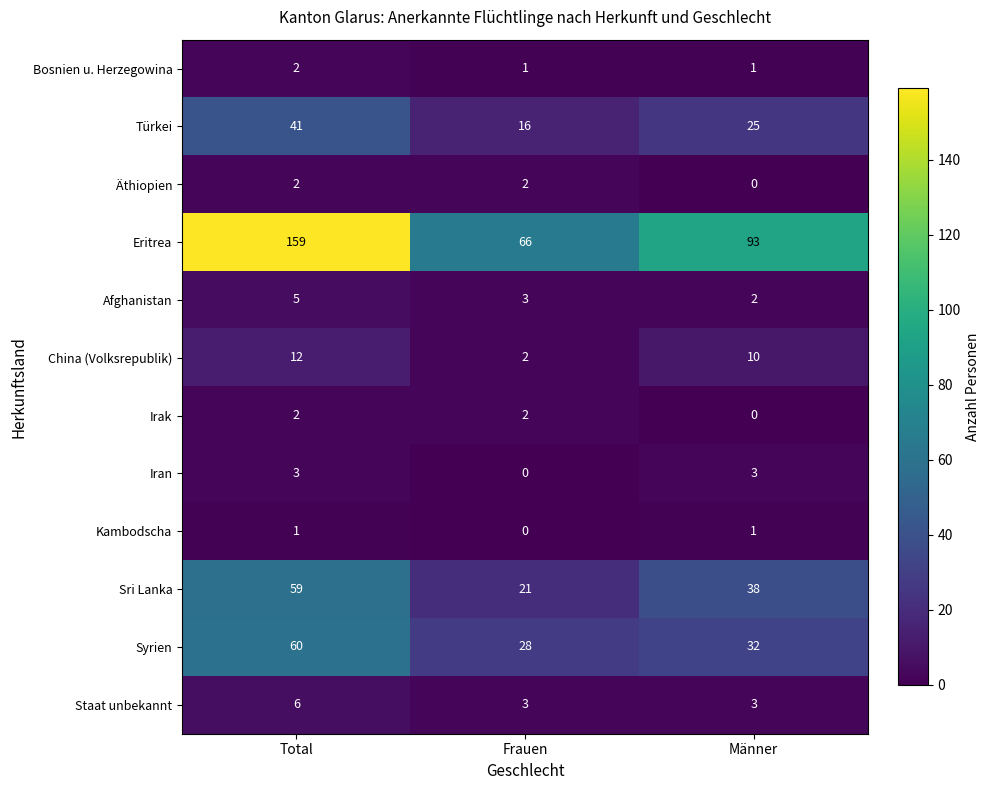

What is the difference between the second highest and minimum values in the Sri Lanka series?

17